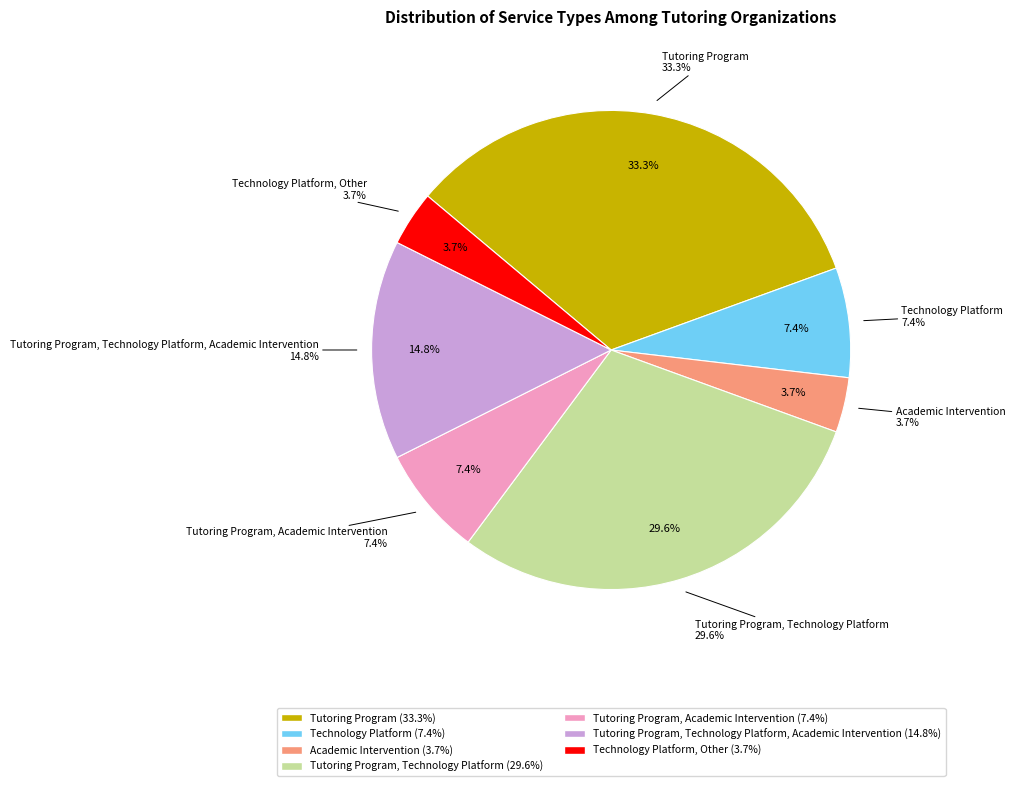

How much of the chart is everything except Technology Platform?

92.6%